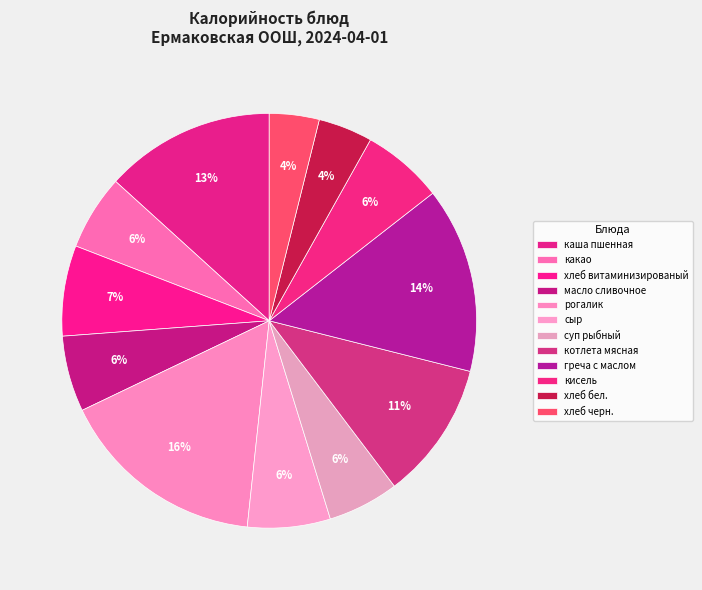

Is масло сливочное the majority of the pie?

No